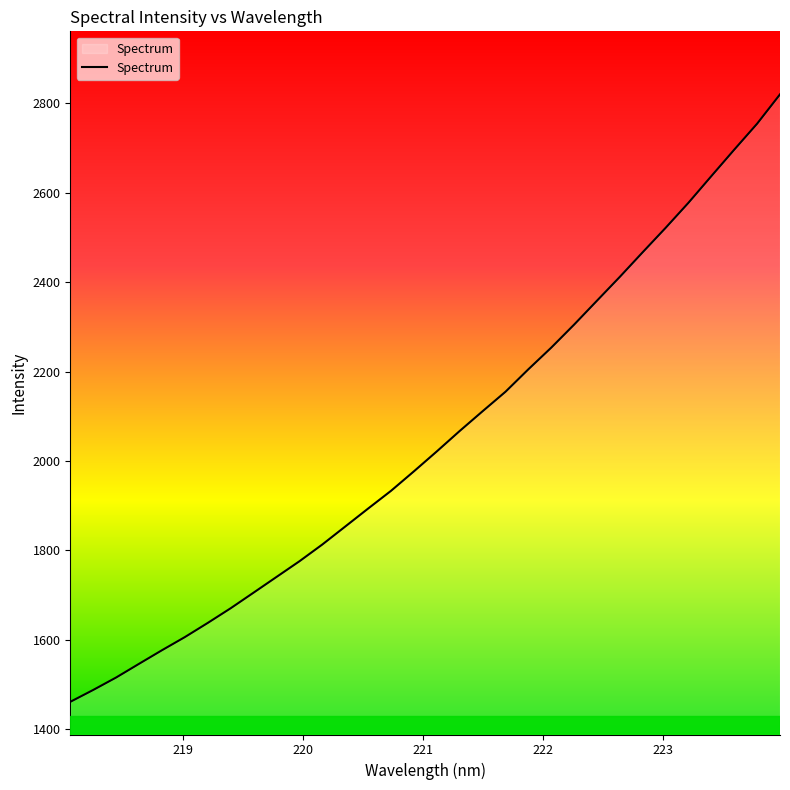

What is the smallest value displayed?

1461.2